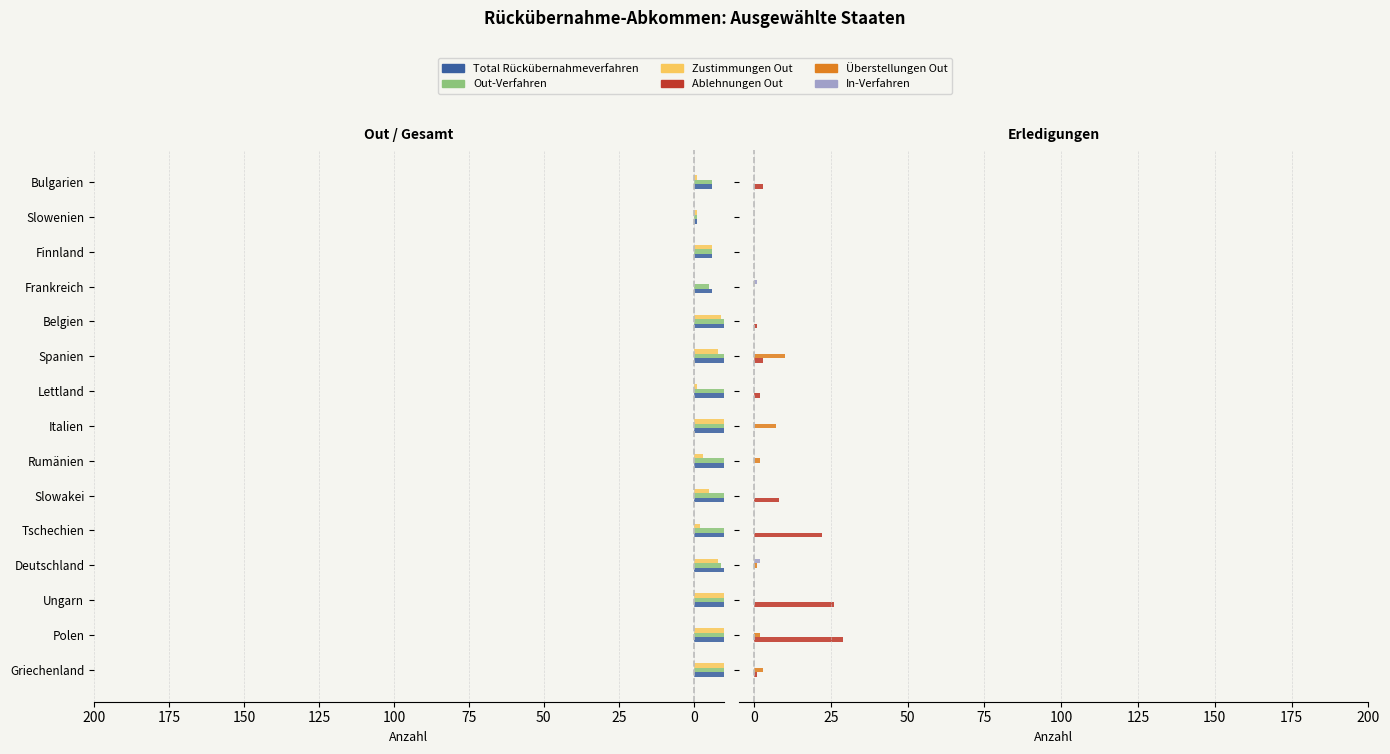

How many values in the Ablehnungen Out series exceed 1?

7